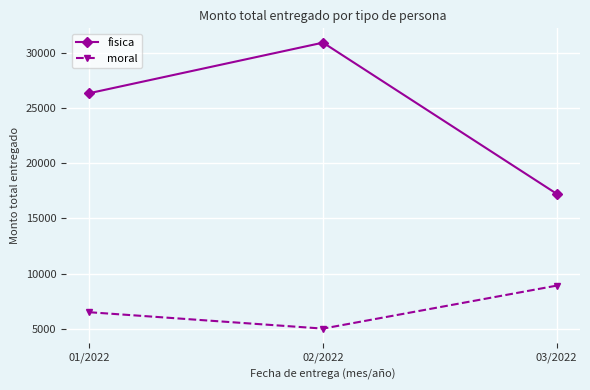

At which category is the sum across all series the highest?

02/2022